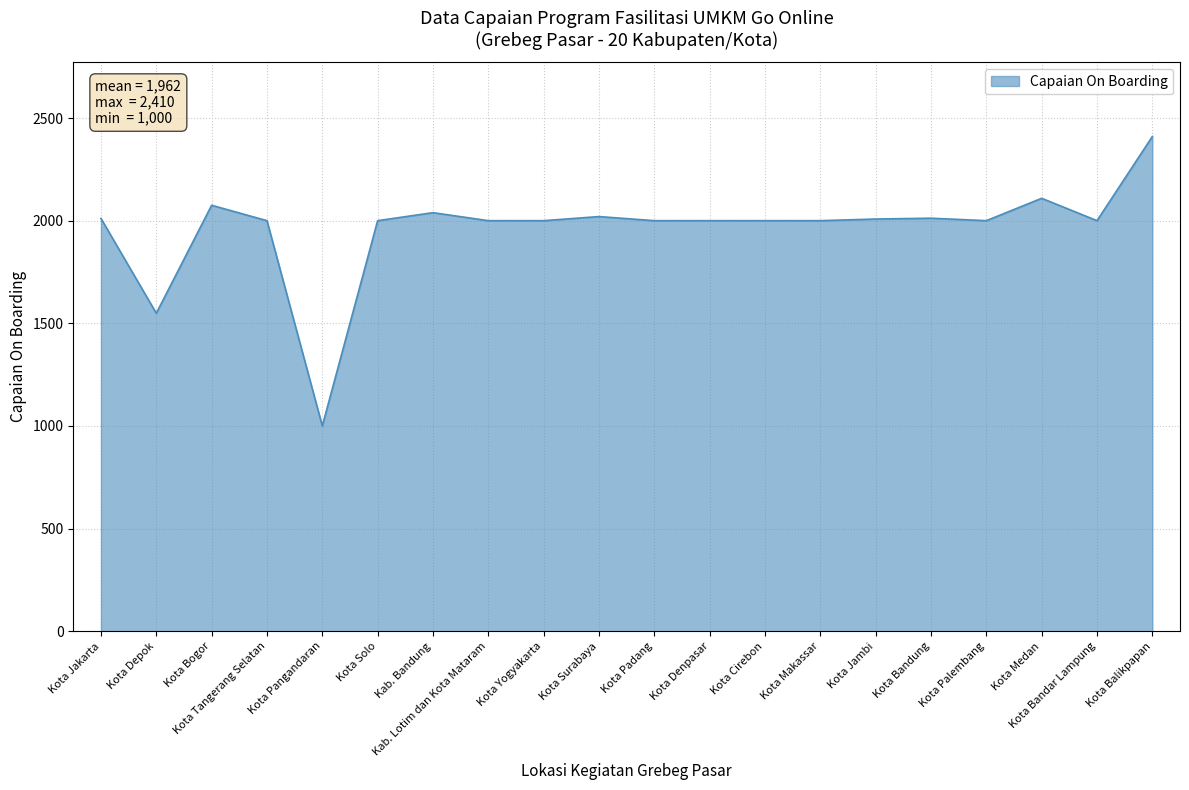

How many lines are shown in the chart?

1